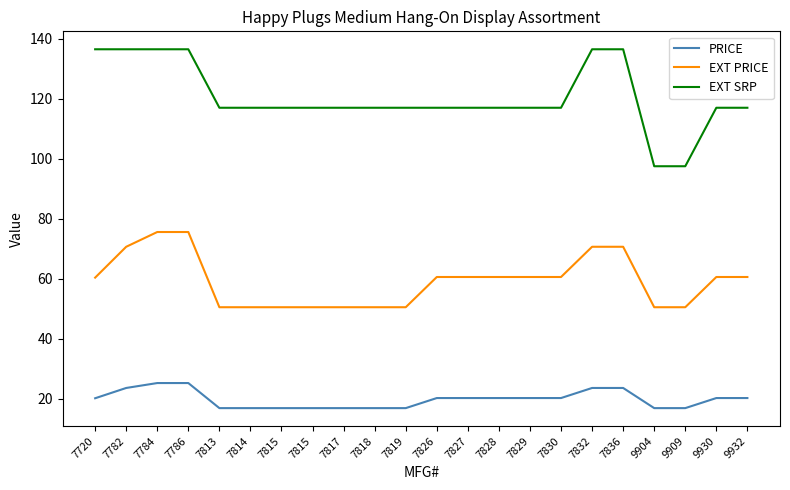

True or false: EXT PRICE and PRICE intersect in this chart.

False